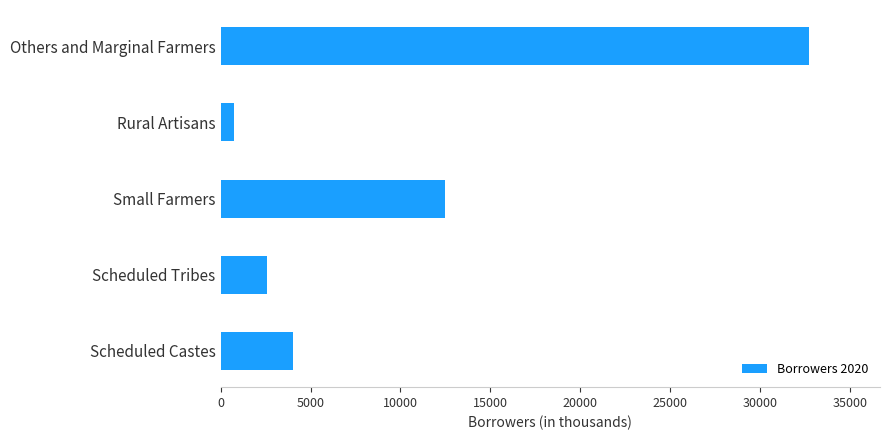

At which label is the value closest to 16745?

Small Farmers